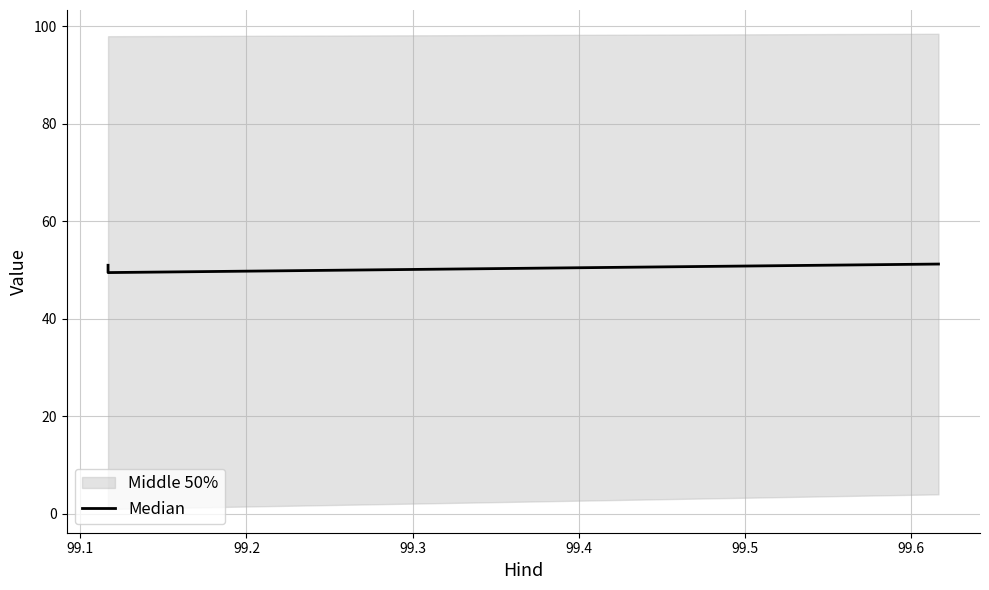

Does the chart have visible grid lines?

Yes